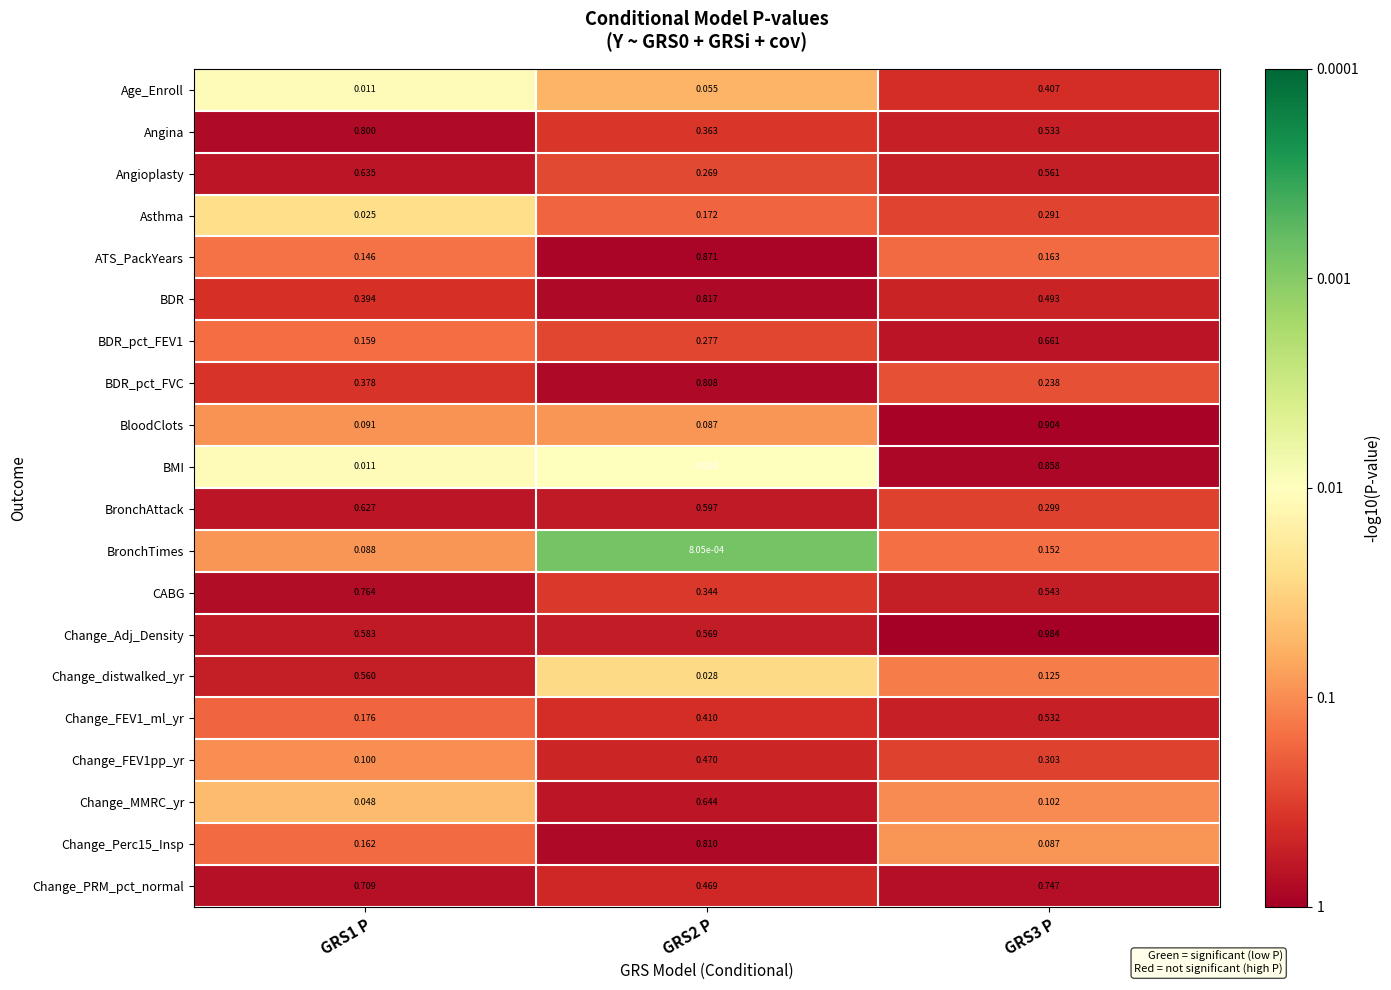

Which series changed the most between GRS2 P and GRS3 P?

BMI